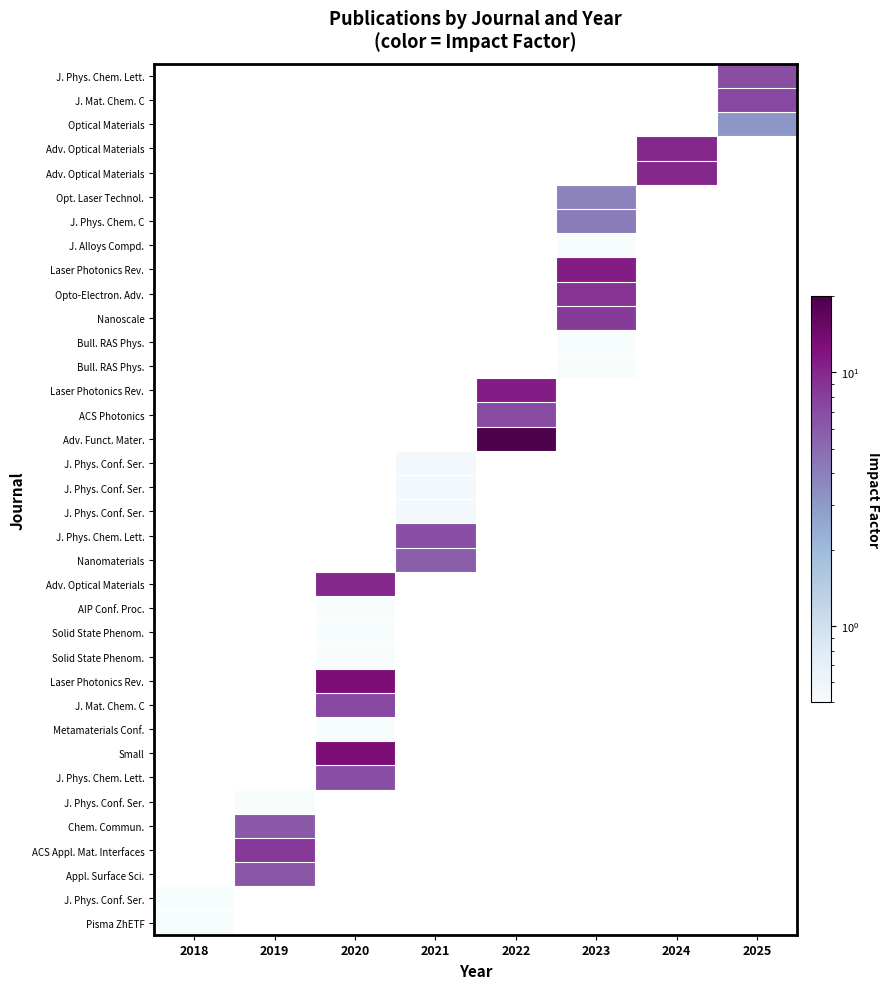

How many series are shown in this chart?

36